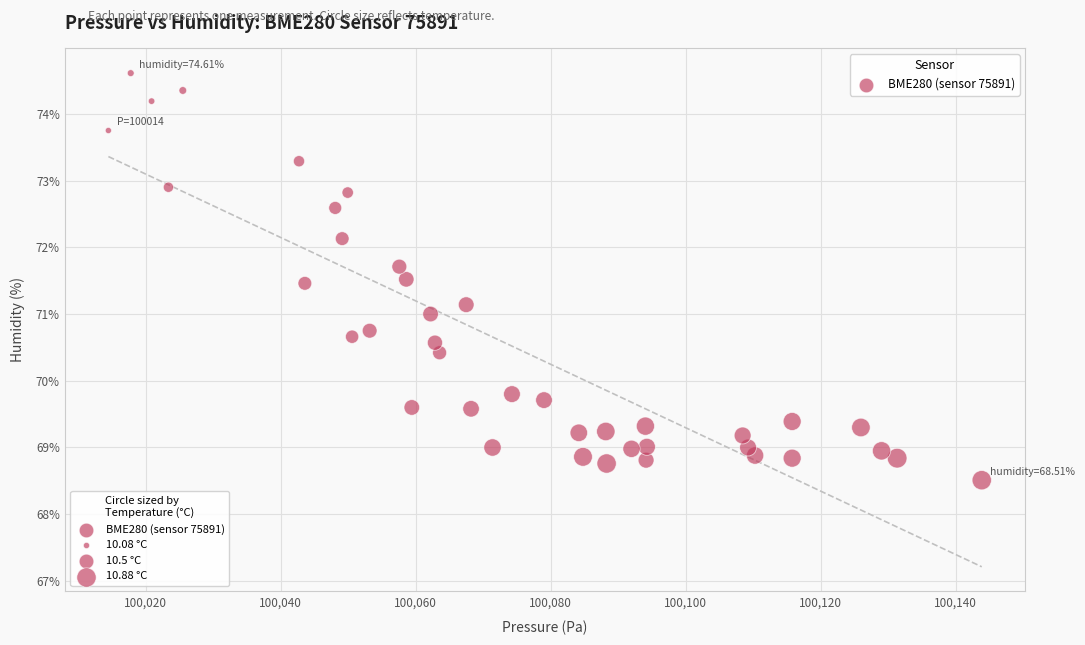

What is the range of X values (max minus min)?

129.4